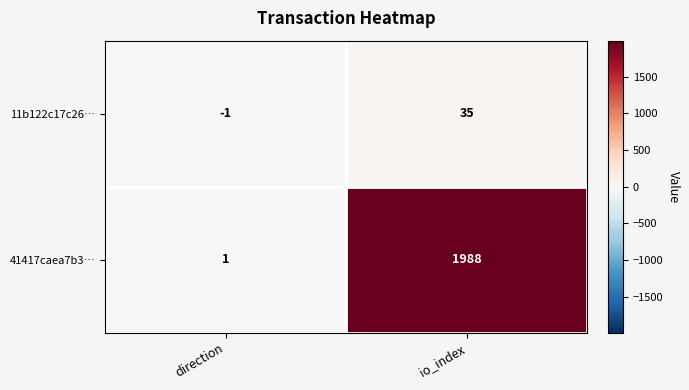

True or false: 41417caea7b3… has a value of 1988 at io_index.

True